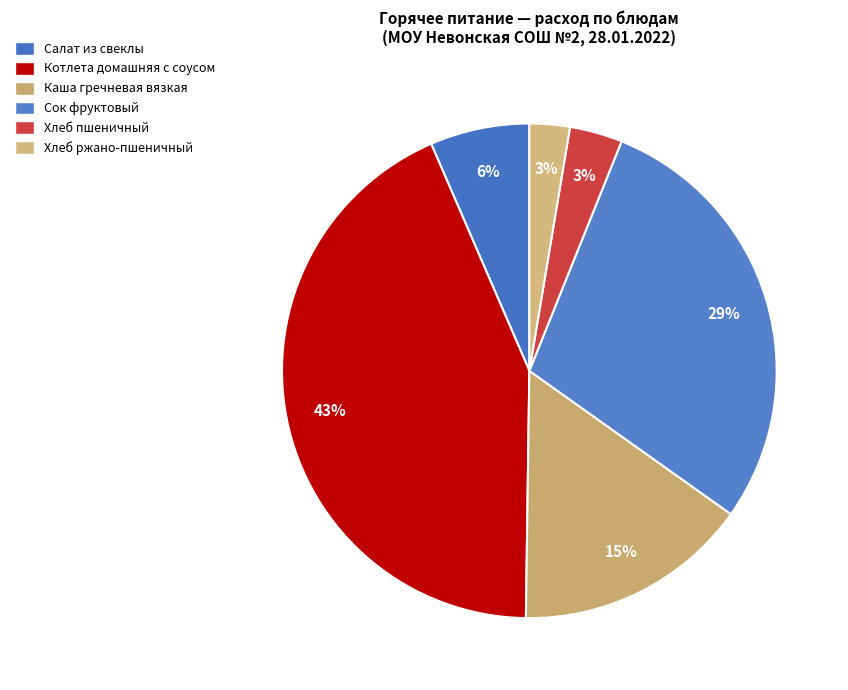

Between Салат из свеклы and Сок фруктовый, which is larger?

Сок фруктовый